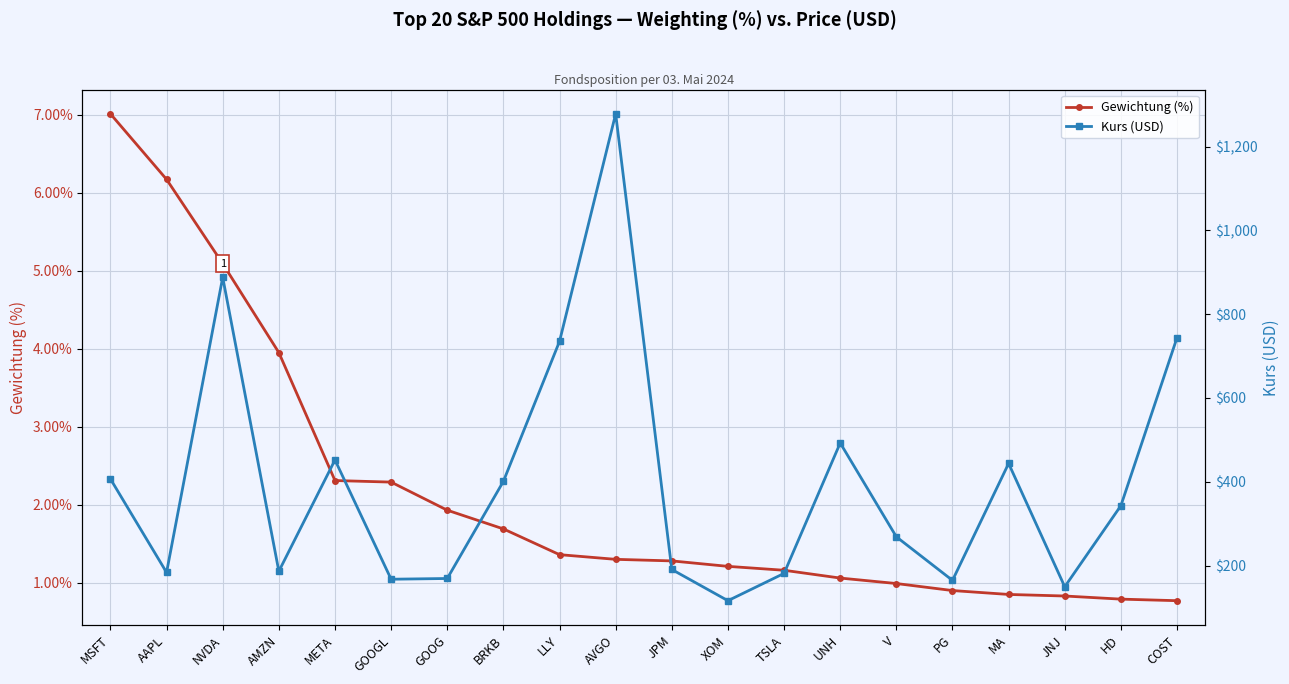

Which category has the lowest value in the Kurs (USD) series?

XOM